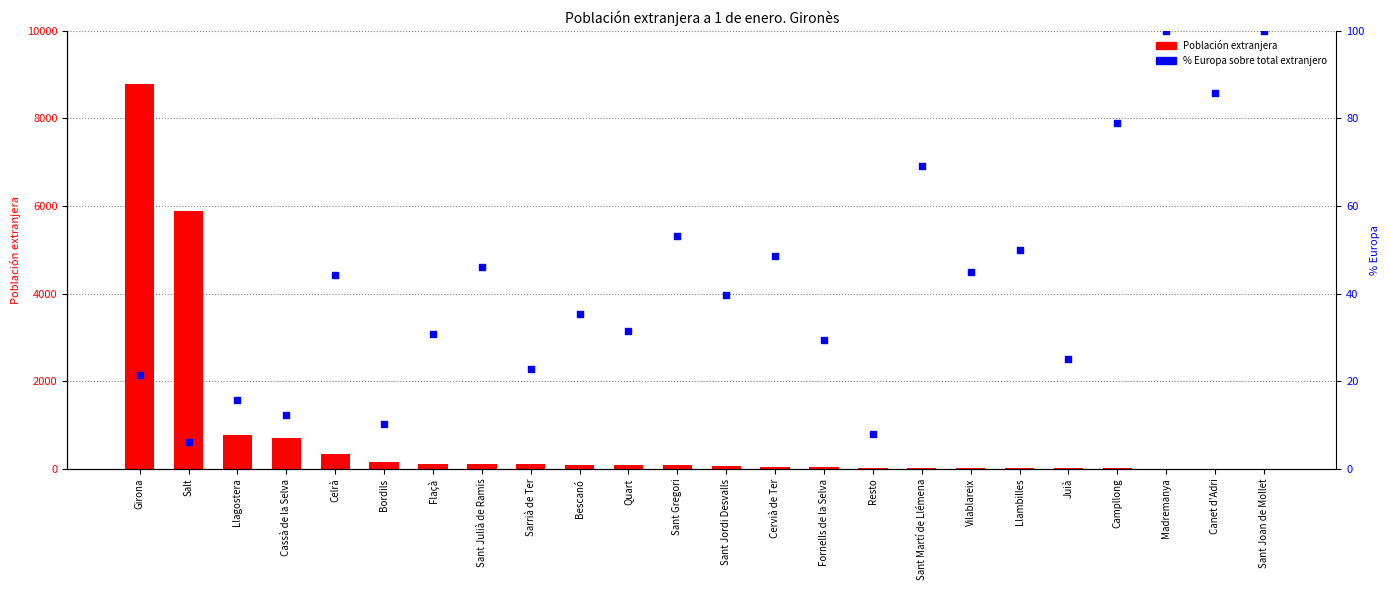

At how many categories does at least one series exceed 2186?

2